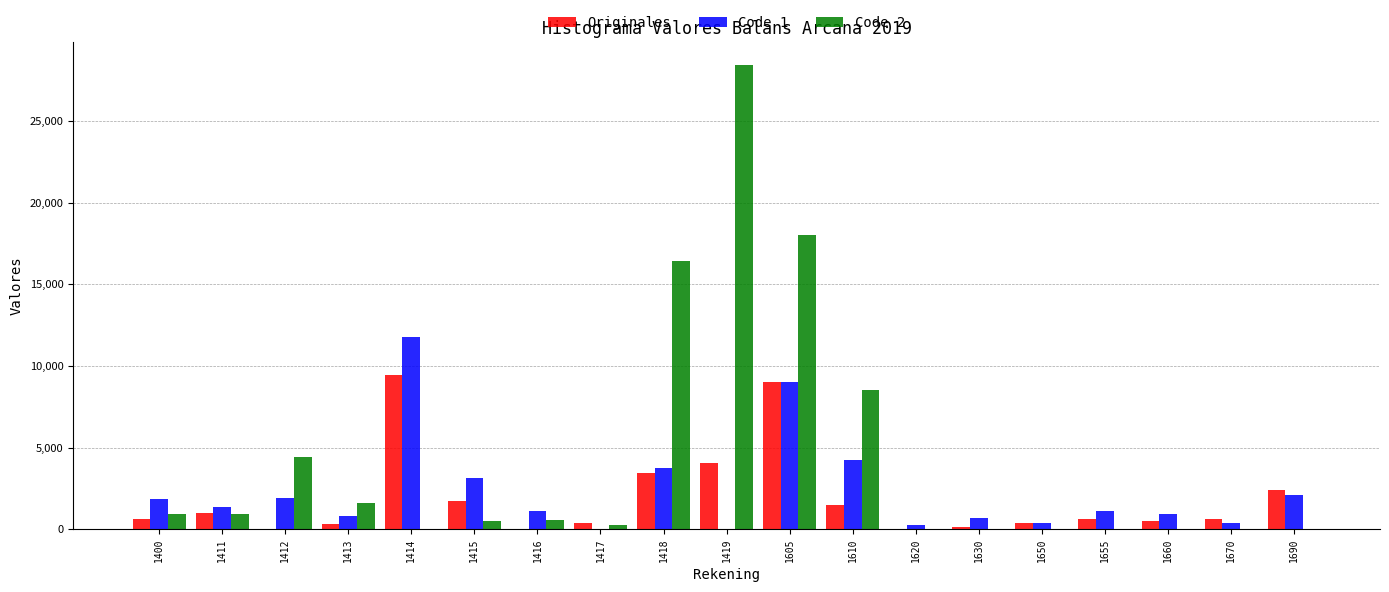

What is the sum of all Originales values?

36210.0